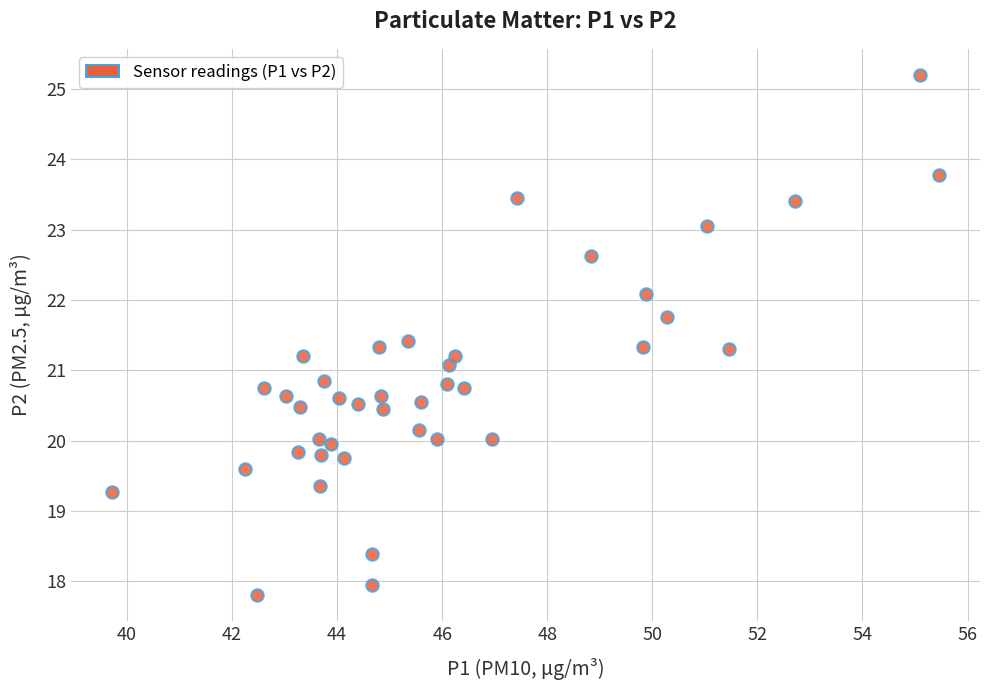

What is the range of X values (max minus min)?

15.7